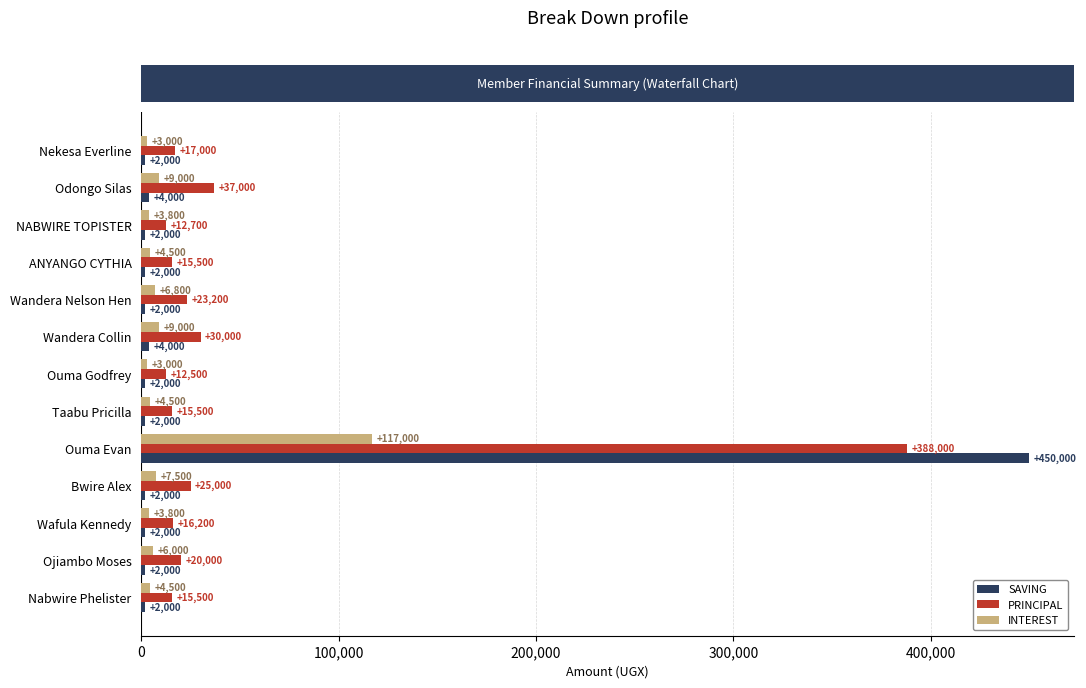

At which label is PRINCIPAL closest to 200250?

Odongo Silas